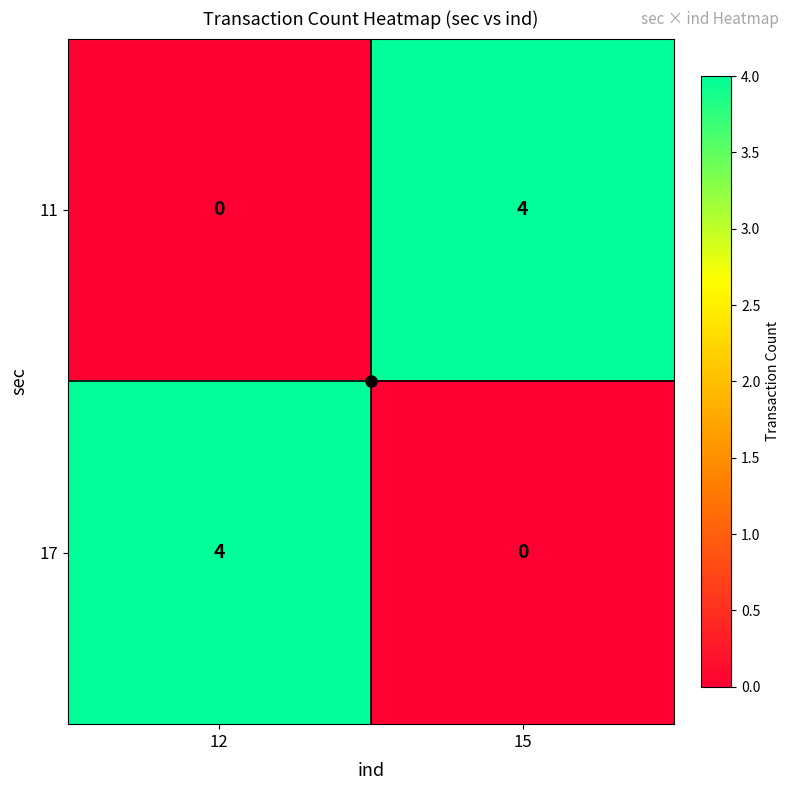

How many values in the 17 series are below 4?

1